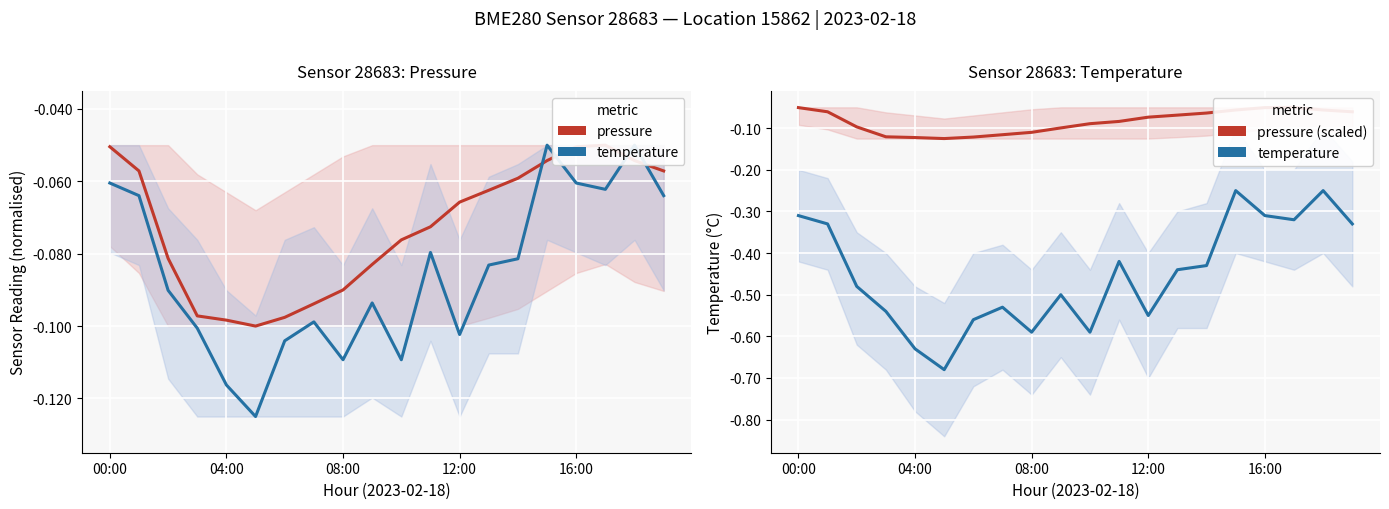

What is the average value of the pressure (scaled) series?

-0.1